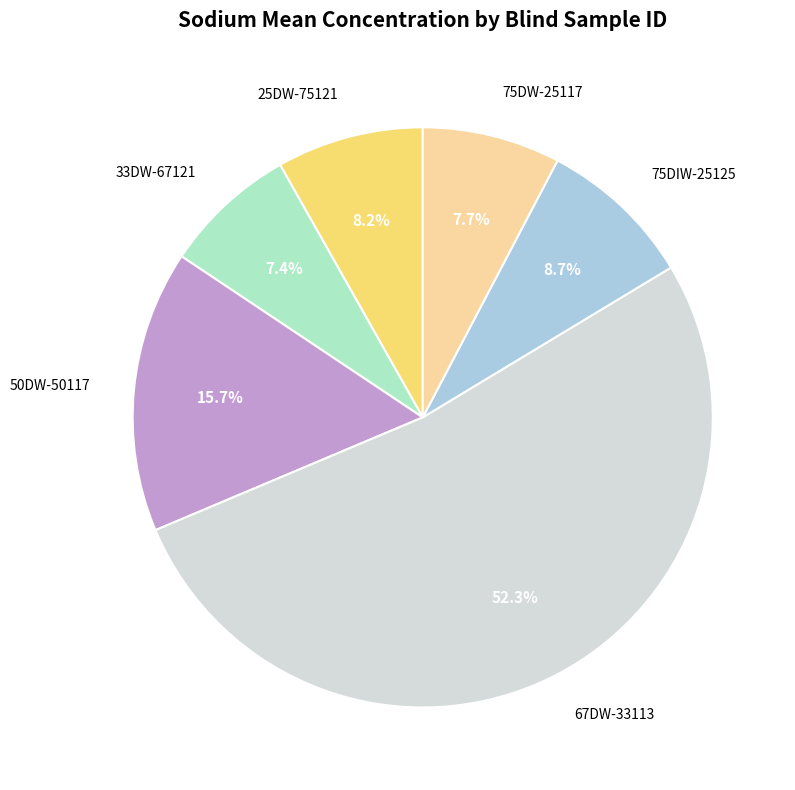

True or false: 67DW-33113 accounts for 52% of the total.

True